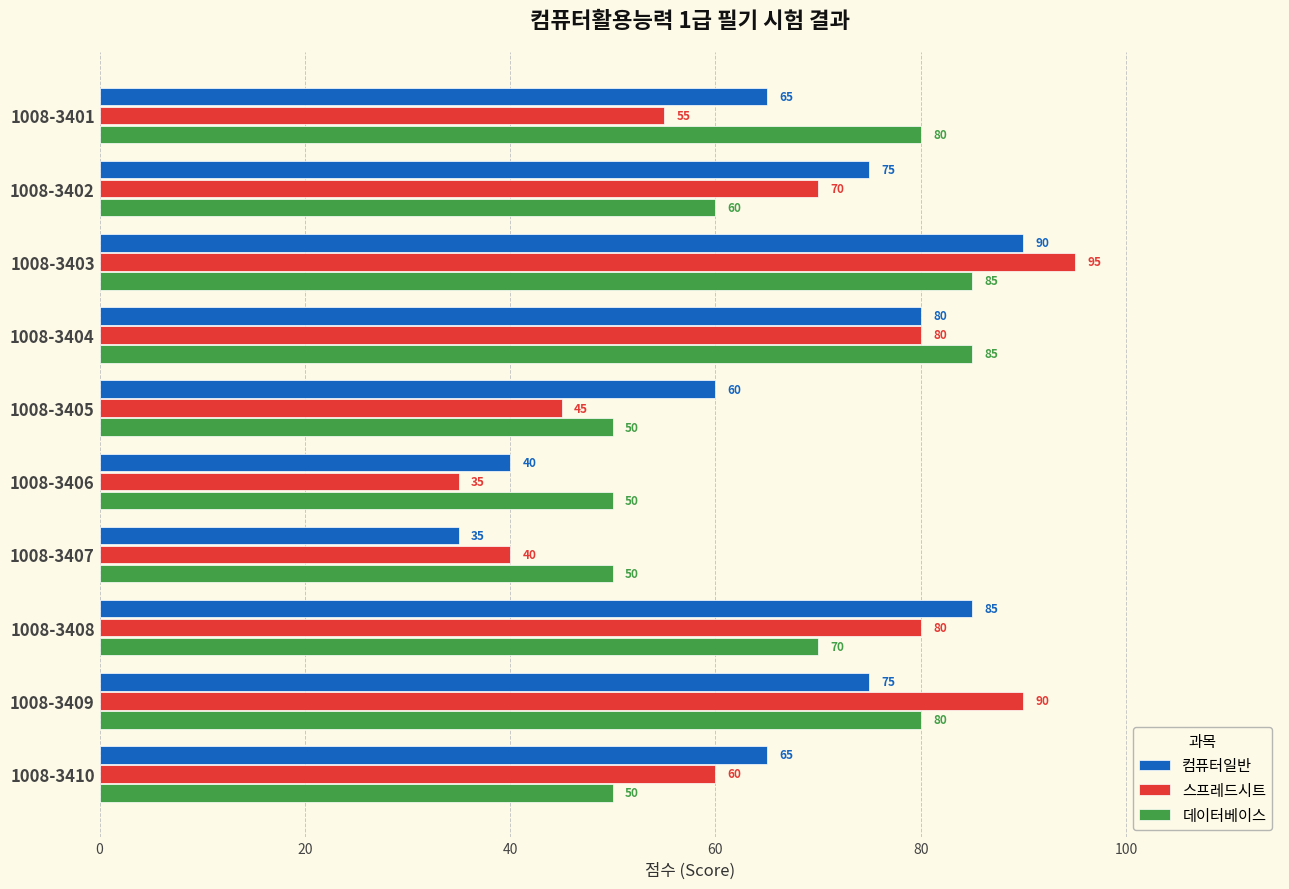

The value of 스프레드시트 at 1008-3408 is 42. True or false?

False